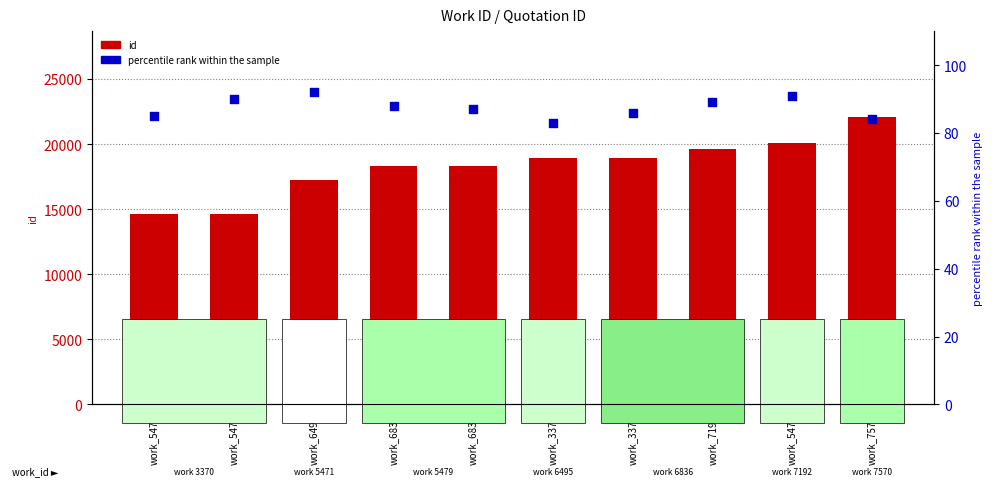

Which series reaches the maximum Y coordinate?

id